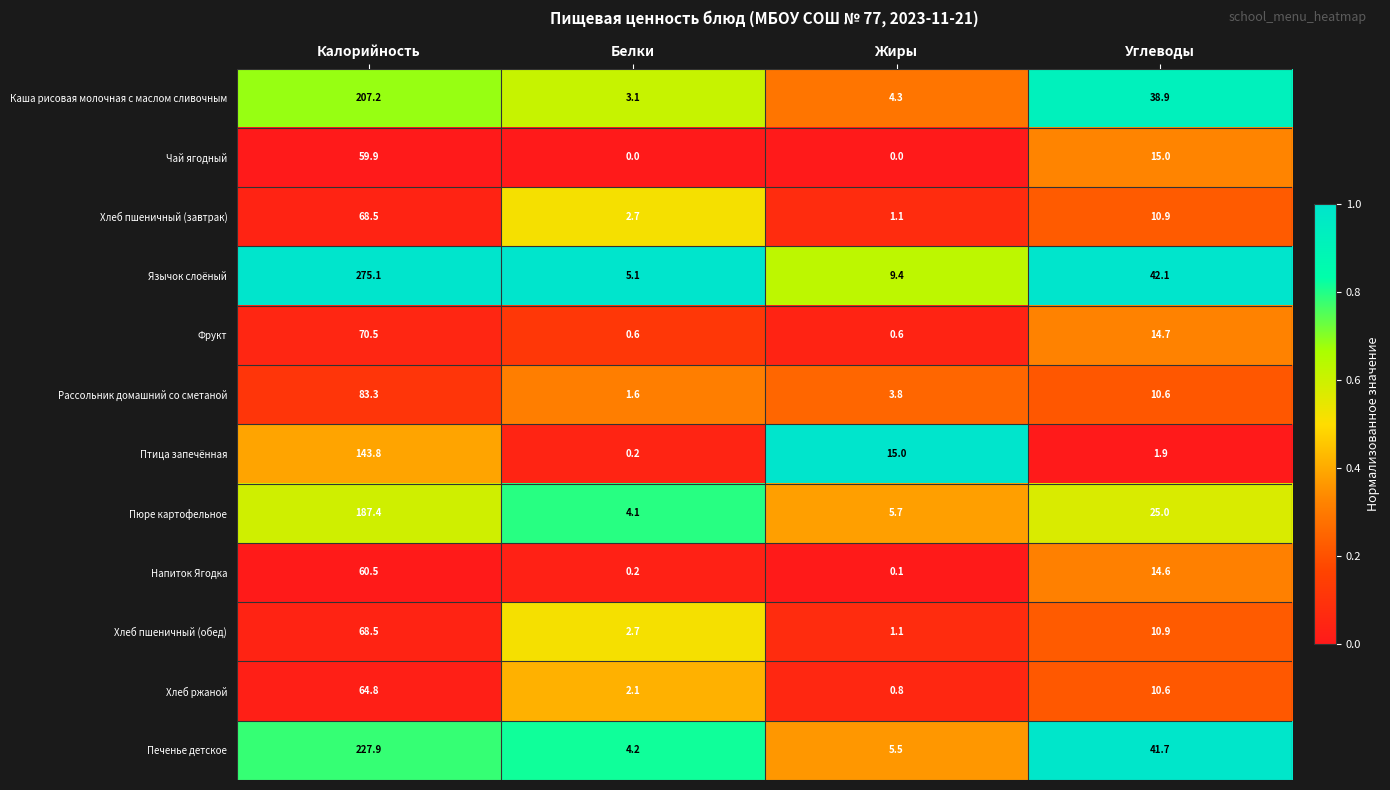

At which category is the sum across all series the highest?

Калорийность